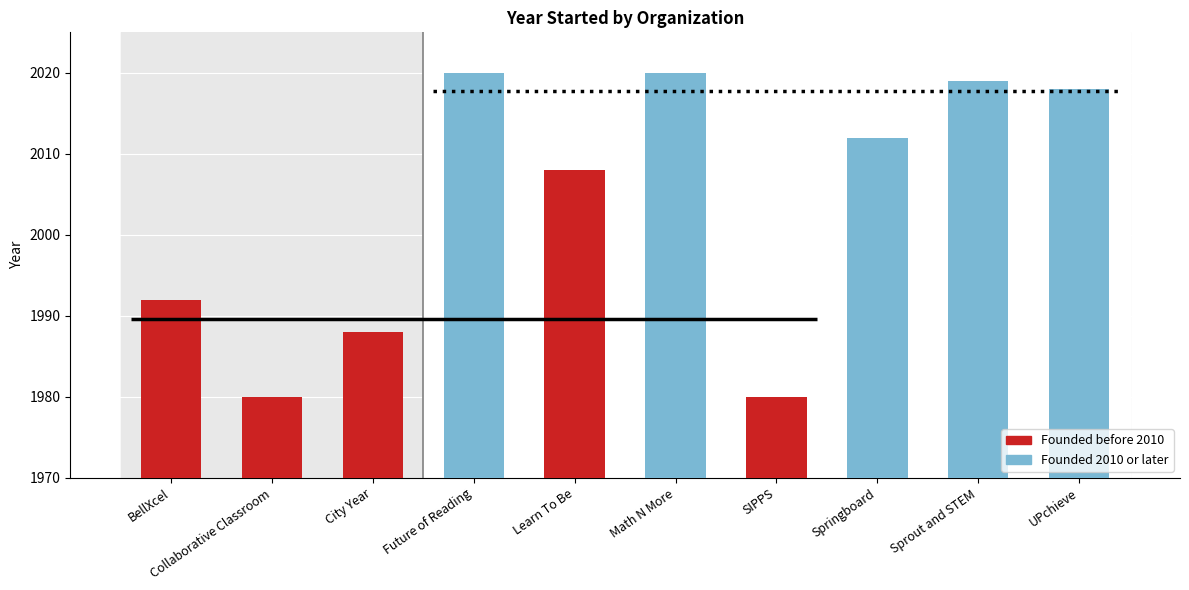

List the labels in order of value, largest first.

Future of Reading, Math N More, Sprout and STEM, UPchieve, Springboard, Learn To Be, BellXcel, City Year, Collaborative Classroom, SIPPS